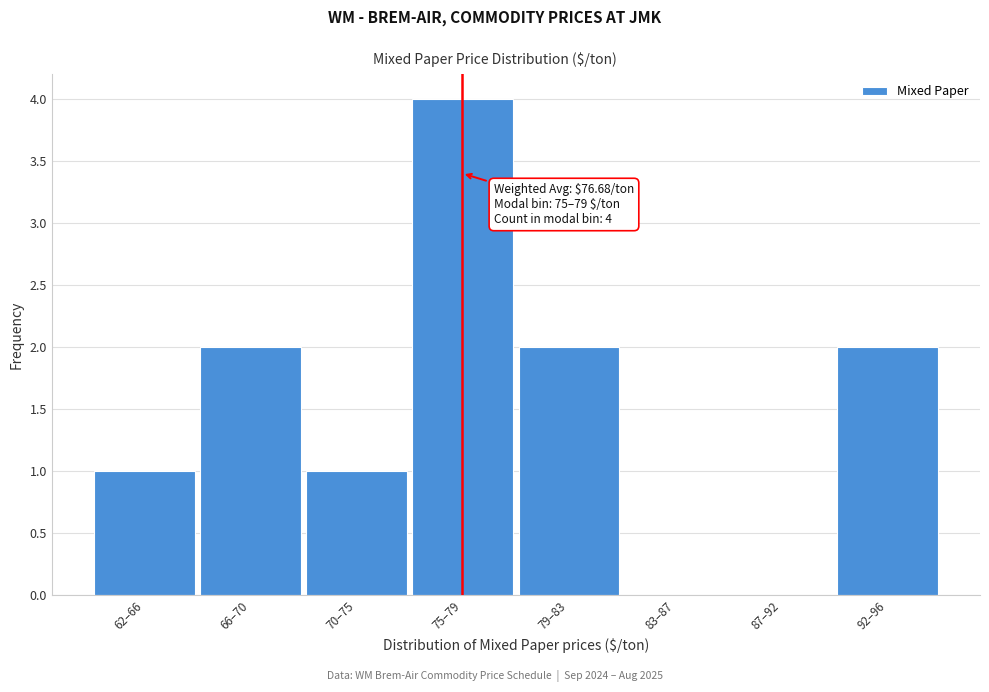

Reading left to right, what are all the values shown in this chart?

62–66=1	66–70=2	70–75=1	75–79=4	79–83=2	83–87=0	87–92=0	92–96=2